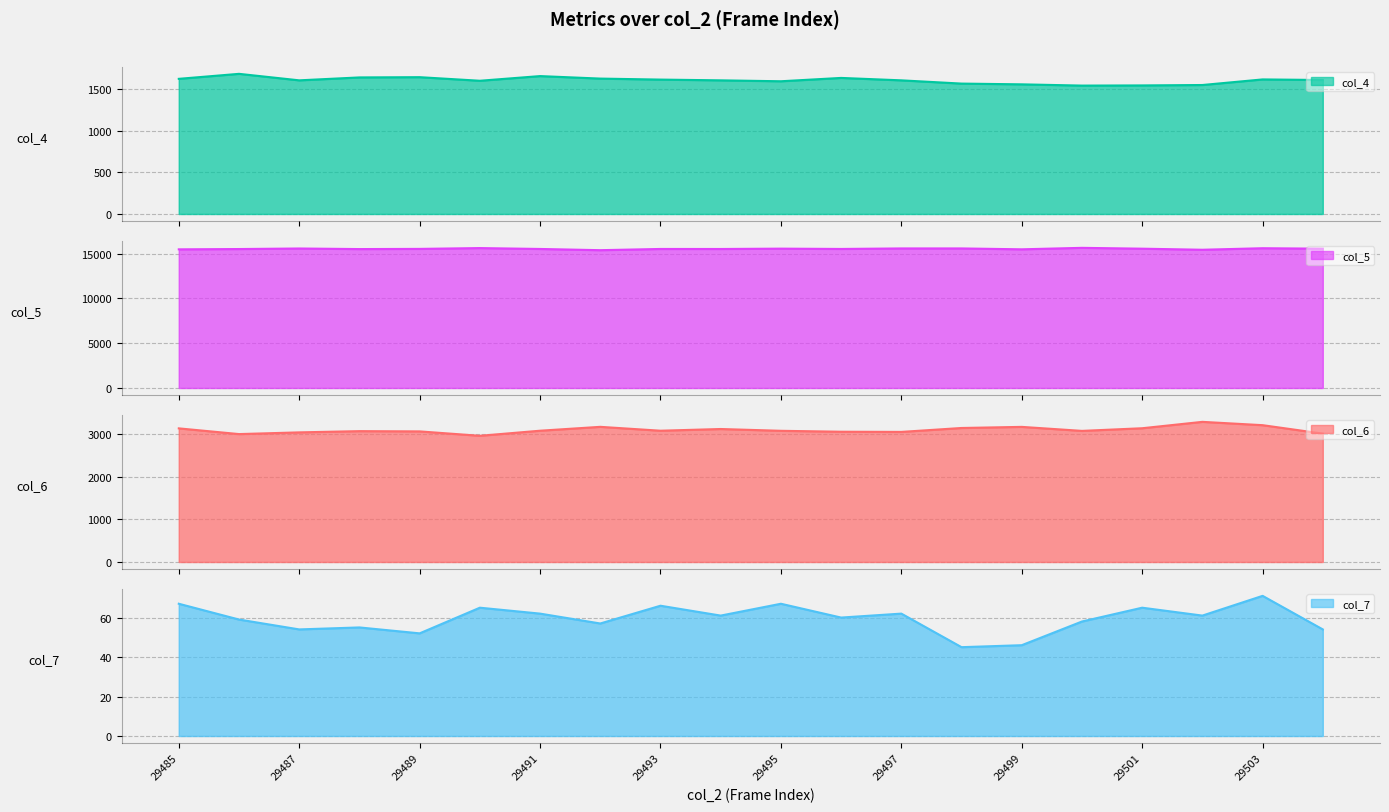

True or false: col_7 has more than 1 interior local peaks.

True